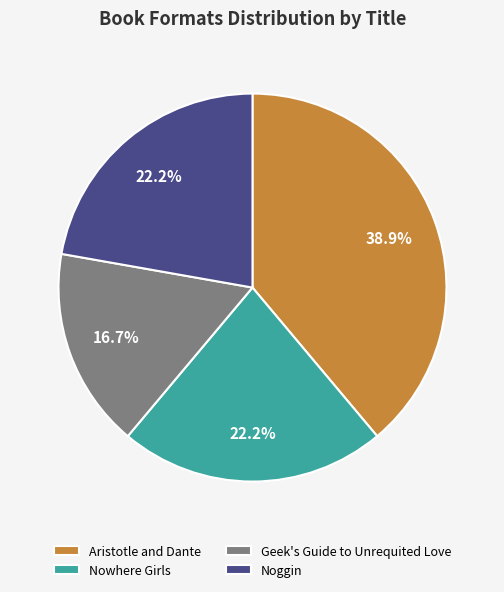

True or false: Aristotle and Dante accounts for 49% of the total.

False